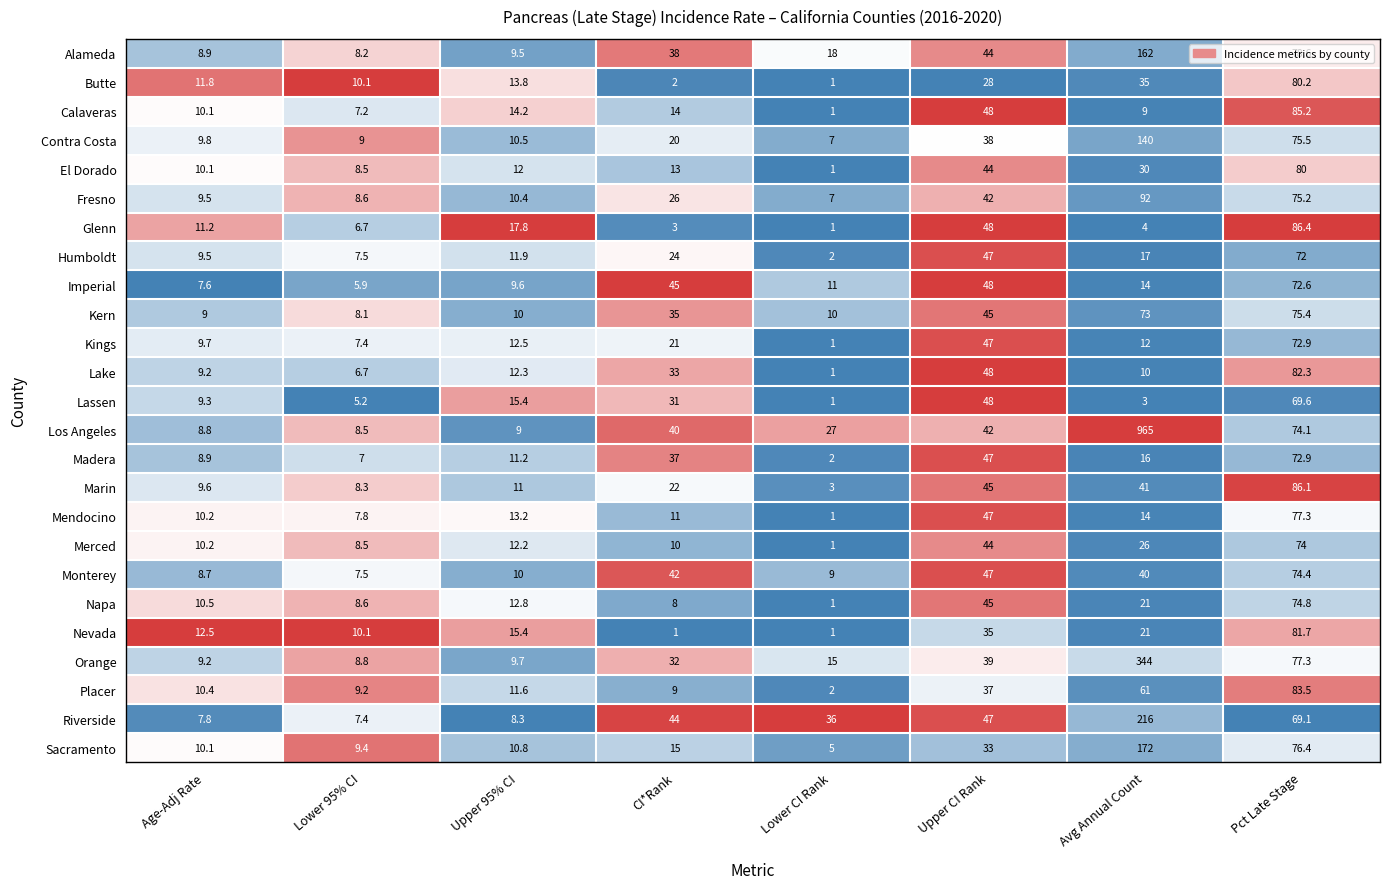

How many values in the Glenn series exceed 11?

4